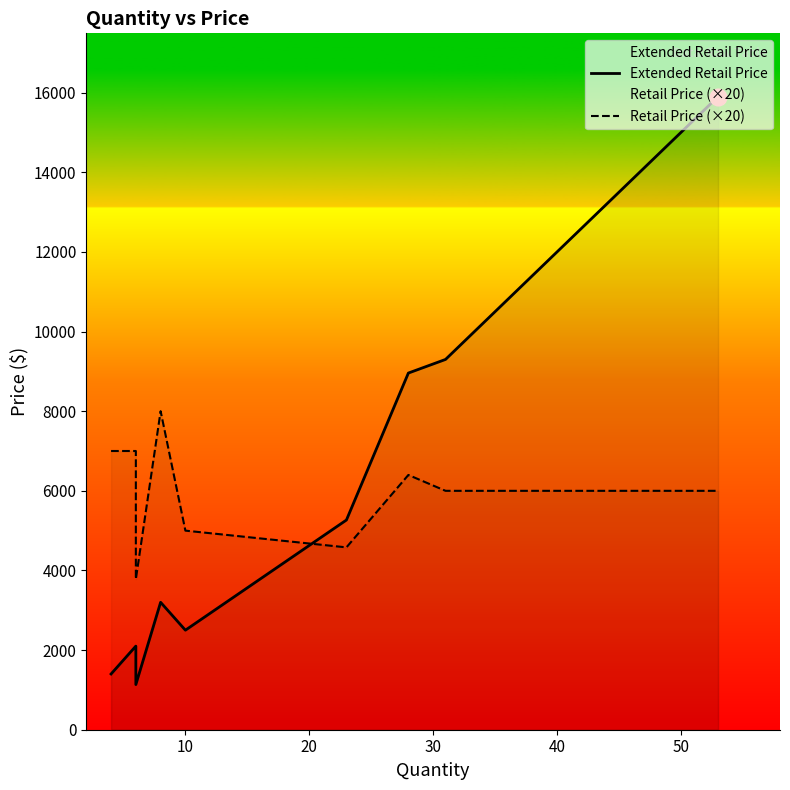

What is the lowest value of the Extended Retail Price series?

1133.9